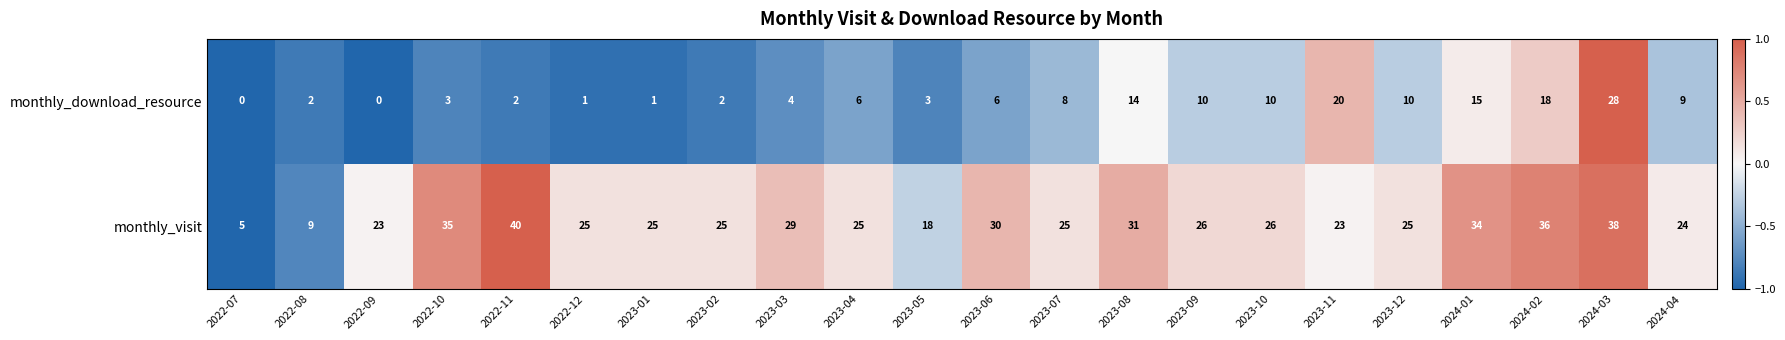

List the series in order of their peak value, highest first.

monthly_visit, monthly_download_resource